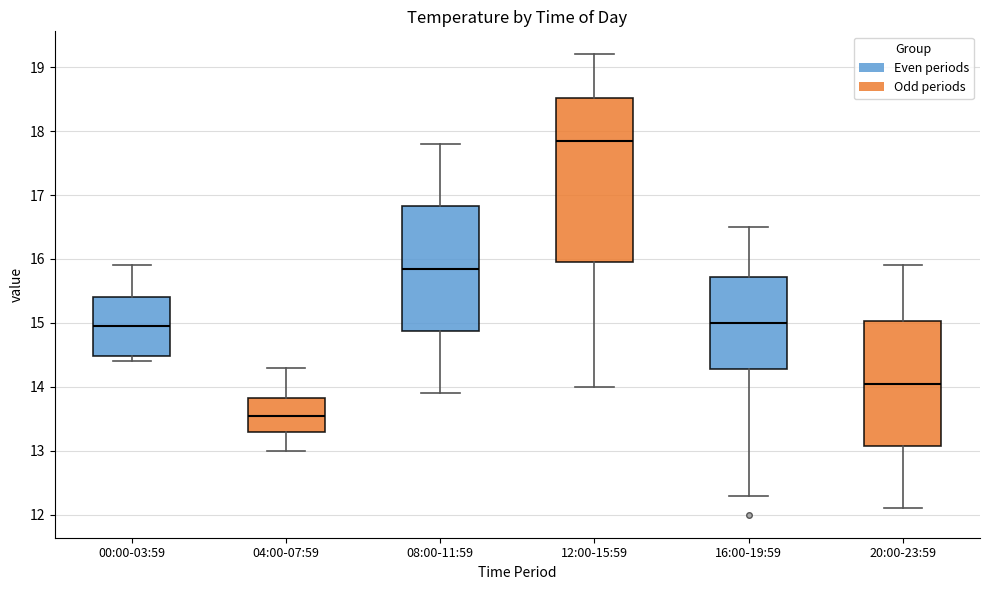

Which box's median line is the highest?

12:00-15:59